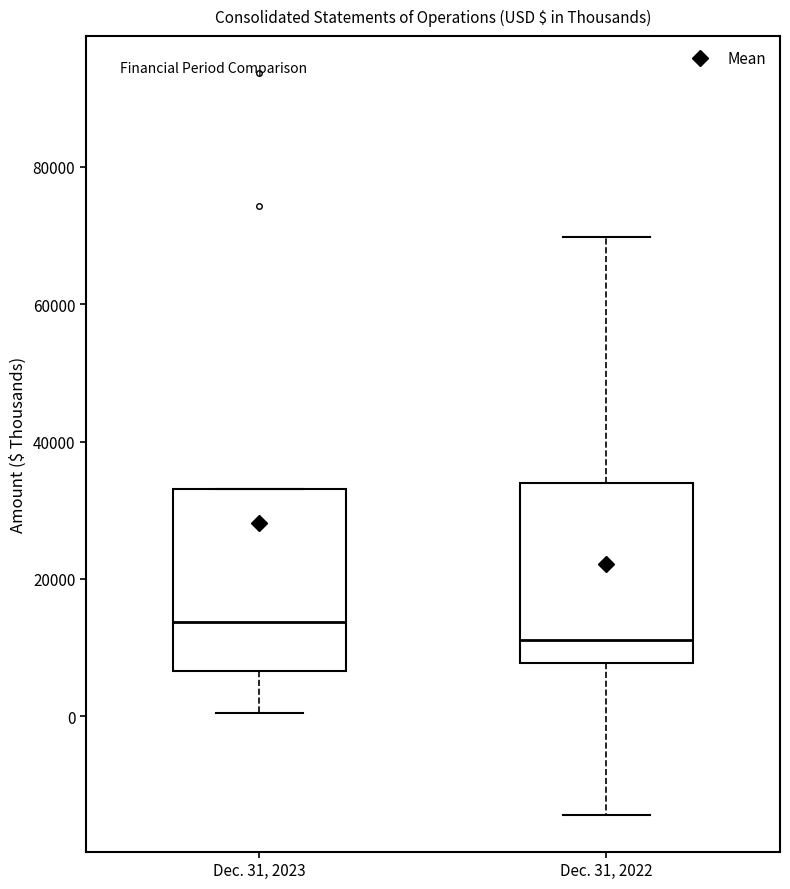

Reading left to right, read every box against the y-axis: the position of its median line, the range the box covers, and the ends of its whiskers. The values are not printed on the chart, so give them approximately, as read against the axis.

Dec. 31, 2023: median 14000, box 6000 to 34000, whiskers 0 to 34000
Dec. 31, 2022: median 12000, box 8000 to 34000, whiskers -14000 to 70000